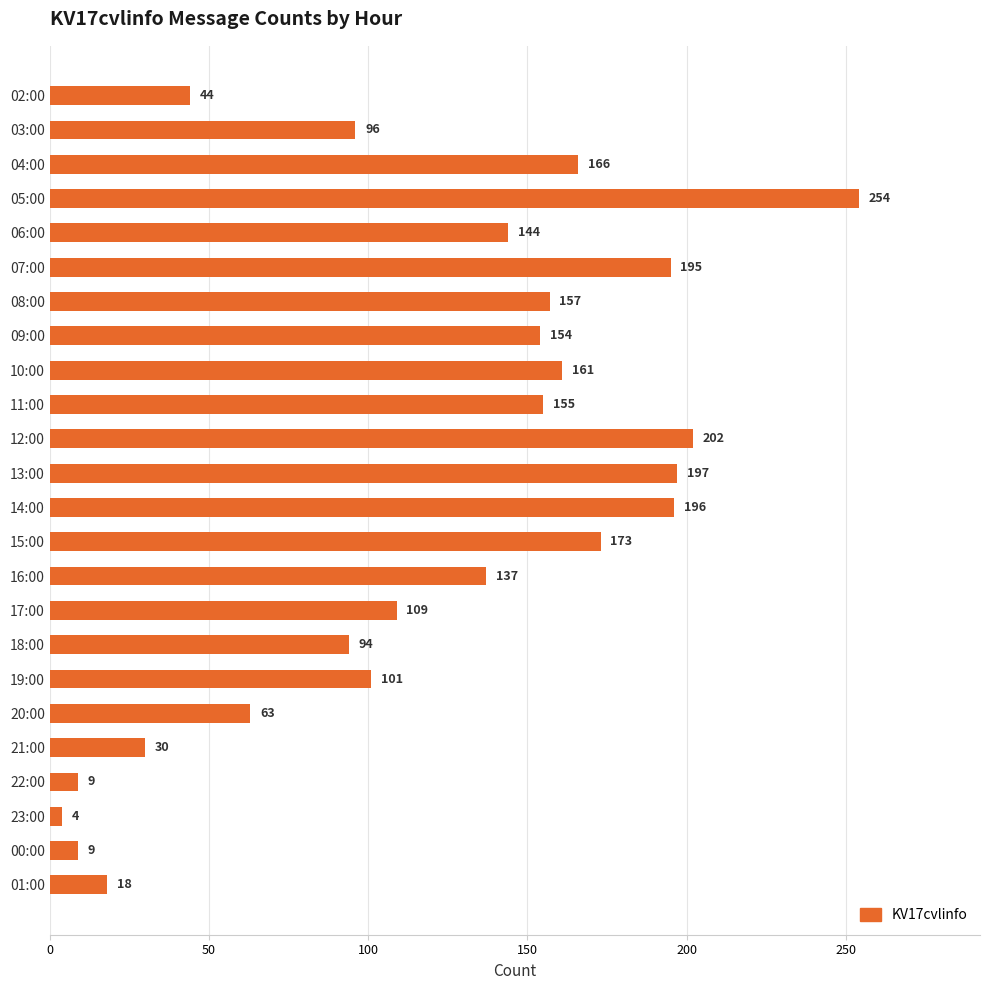

What is the sum of all values?

2868